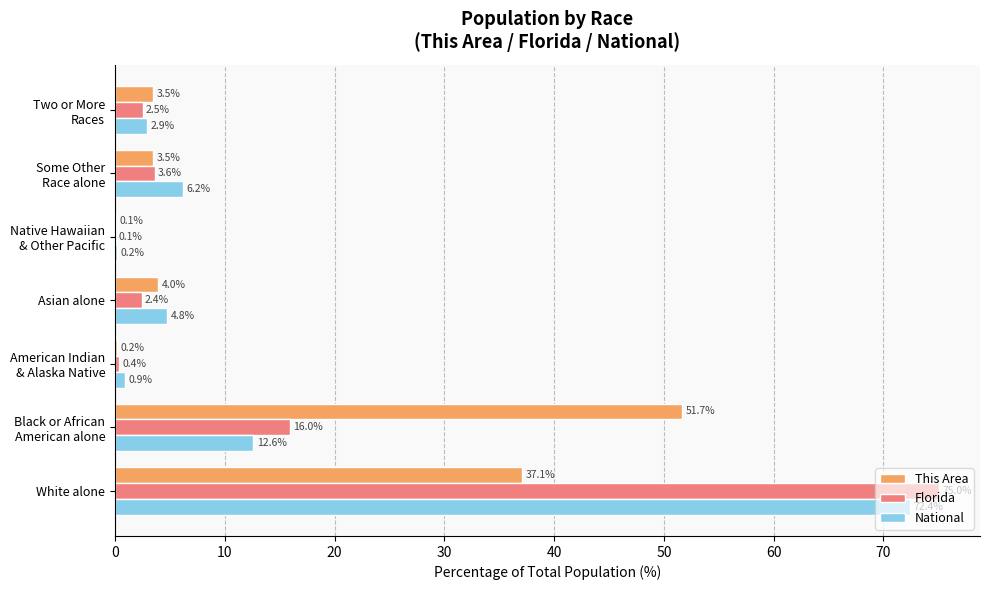

What is the maximum value shown in the chart?

75.0